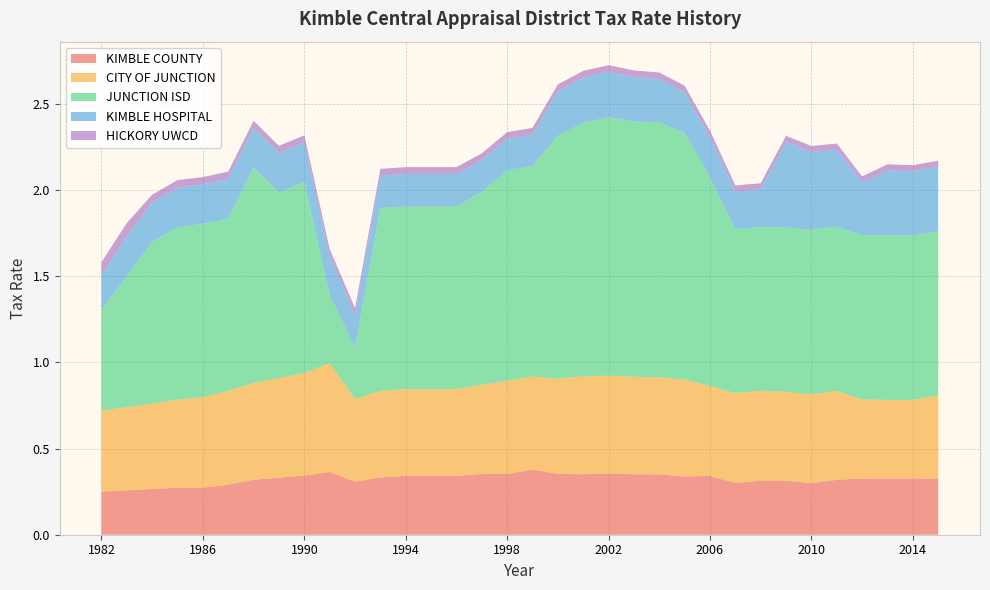

Reading left to right, what are all the values shown in this chart?

KIMBLE COUNTY: 0.2	0.3	0.3	0.3	0.3	0.3	0.3	0.3	0.3	0.4	0.3	0.3	0.3	0.3	0.3	0.4	0.4	0.4	0.4	0.4	0.4	0.4	0.3	0.3	0.3	0.3	0.3	0.3	0.3	0.3	0.3	0.3	0.3	0.3
CITY OF JUNCTION: 0.5	0.5	0.5	0.5	0.5	0.5	0.6	0.6	0.6	0.6	0.5	0.5	0.5	0.5	0.5	0.5	0.5	0.5	0.6	0.6	0.6	0.6	0.6	0.6	0.5	0.5	0.5	0.5	0.5	0.5	0.5	0.5	0.5	0.5
JUNCTION ISD: 0.6	0.8	0.9	1.0	1.0	1.0	1.2	1.1	1.1	0.4	0.3	1.1	1.1	1.1	1.1	1.1	1.2	1.2	1.4	1.5	1.5	1.5	1.5	1.4	1.2	0.9	0.9	1.0	1.0	1.0	1.0	1.0	1.0	1.0
KIMBLE HOSPITAL: 0.2	0.2	0.2	0.2	0.2	0.2	0.2	0.2	0.2	0.2	0.2	0.2	0.2	0.2	0.2	0.2	0.2	0.2	0.3	0.3	0.3	0.3	0.3	0.2	0.2	0.2	0.2	0.5	0.5	0.4	0.3	0.4	0.4	0.4
HICKORY UWCD: 0.1	0.1	0.0	0.0	0.0	0.0	0.0	0.0	0.0	0.0	0.0	0.0	0.0	0.0	0.0	0.0	0.0	0.0	0.0	0.0	0.0	0.0	0.0	0.0	0.0	0.0	0.0	0.0	0.0	0.0	0.0	0.0	0.0	0.0